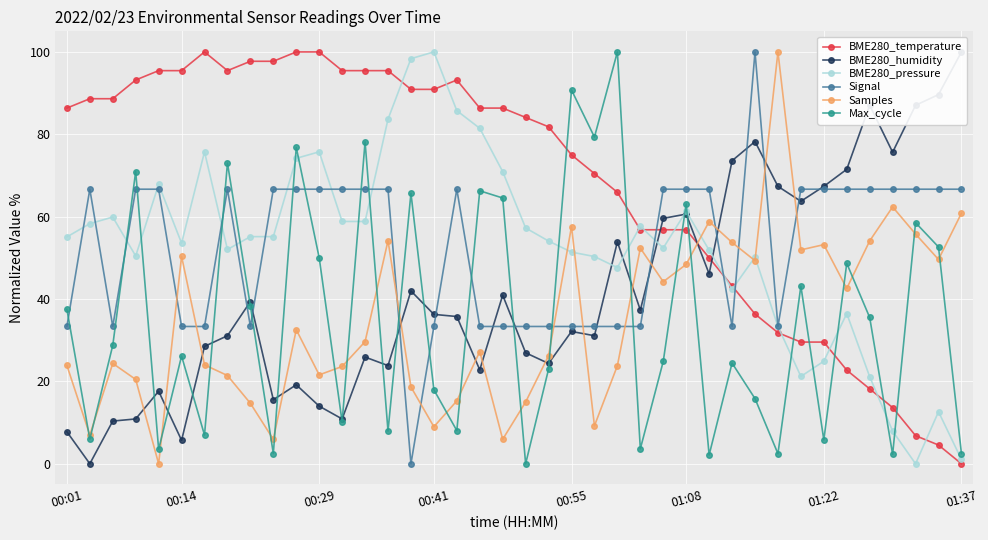

What are all the series names shown in the legend?

BME280_temperature, BME280_humidity, BME280_pressure, Signal, Samples, Max_cycle